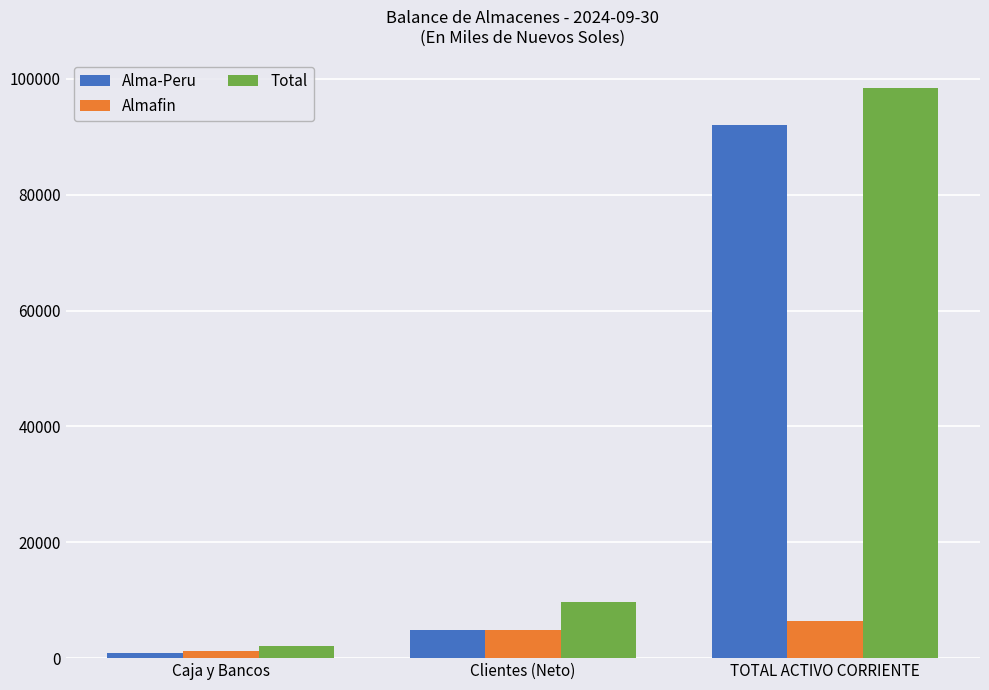

What are all the series names shown in the legend?

Alma-Peru, Almafin, Total